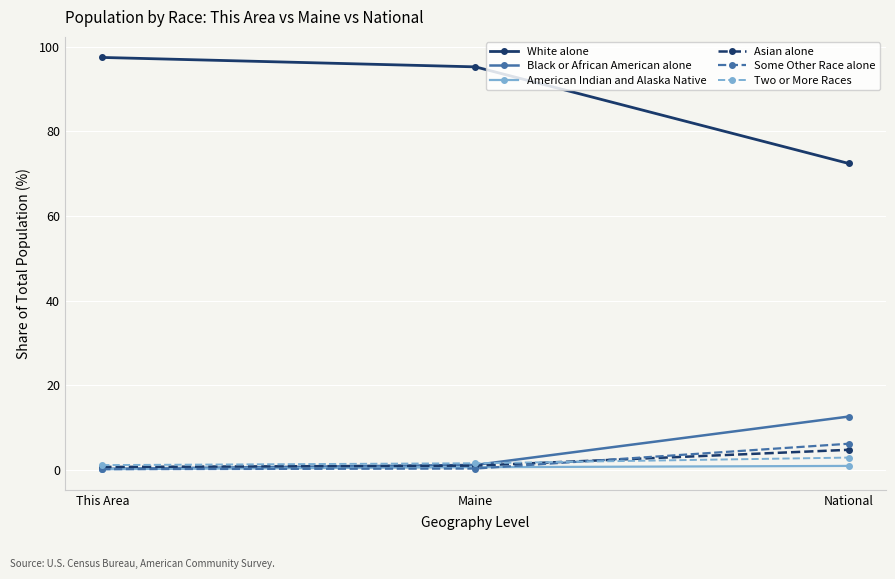

Is this an area chart (filled region under the line)?

No